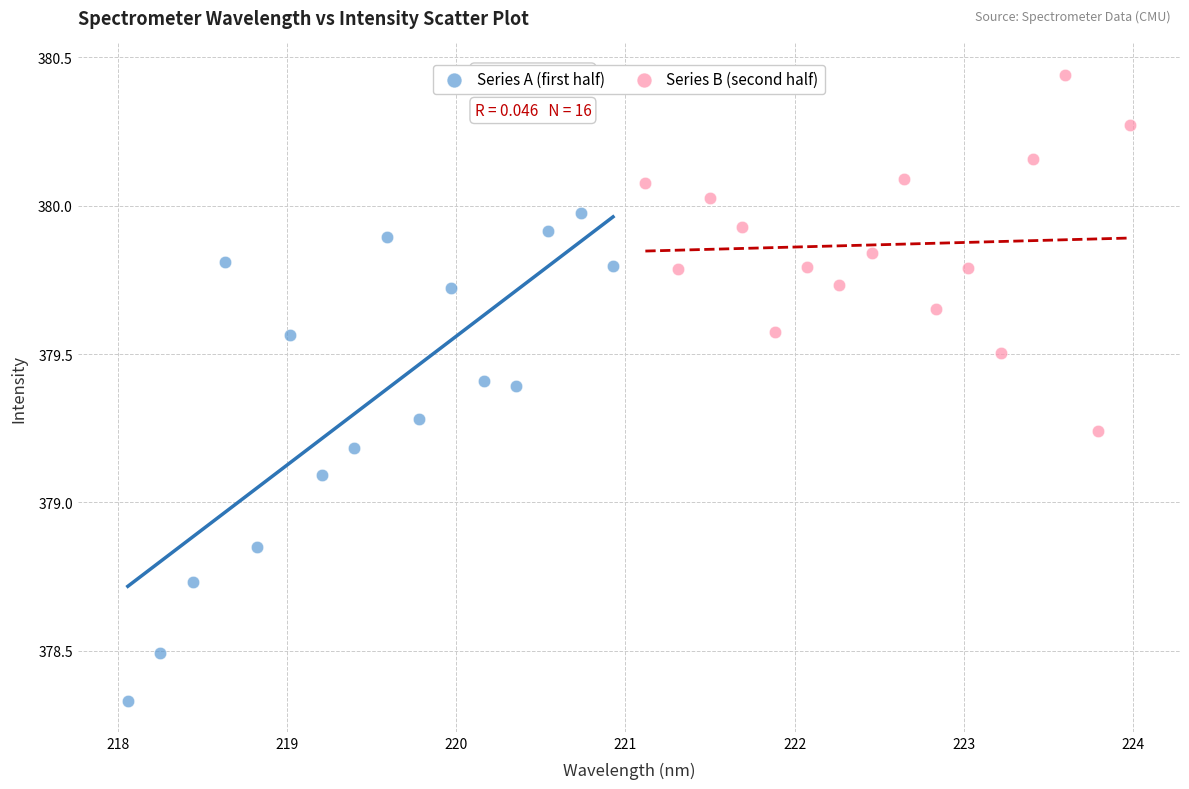

Which series reaches the maximum Y coordinate?

Series B (second half)